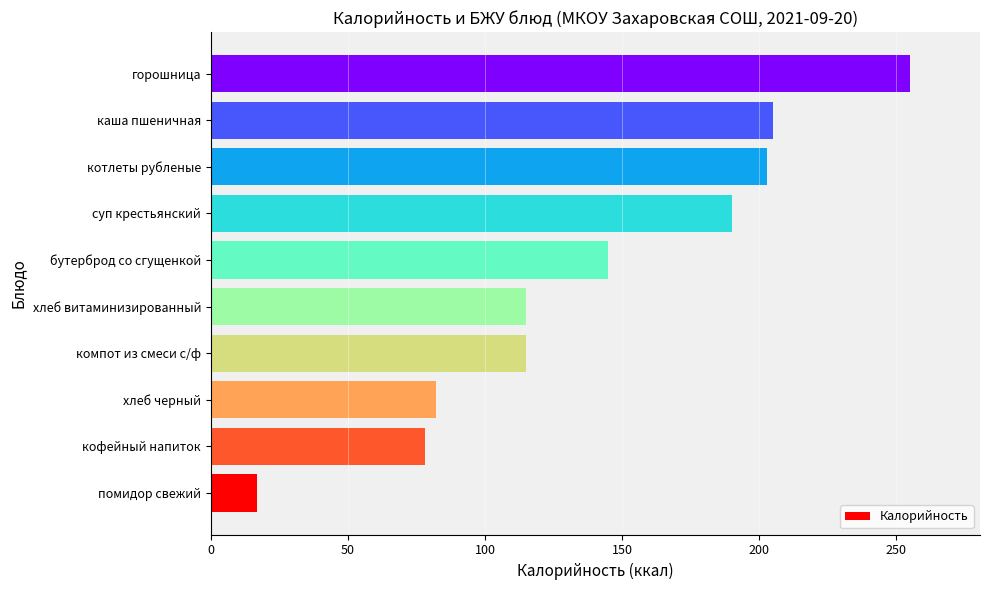

What is the maximum value shown in the chart?

255